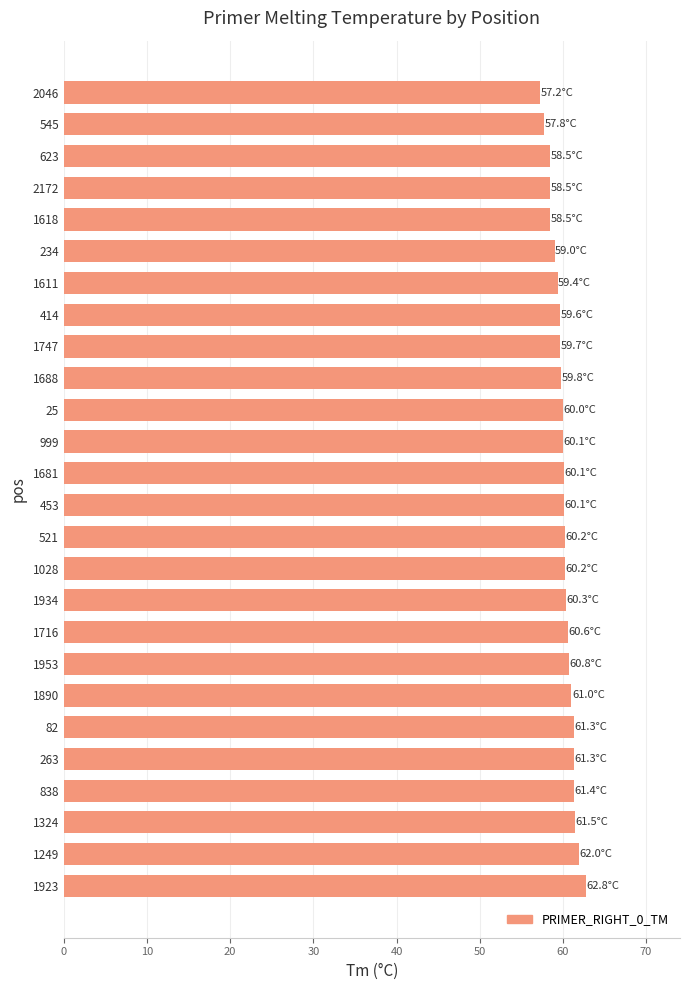

What is the smallest value displayed?

57.2